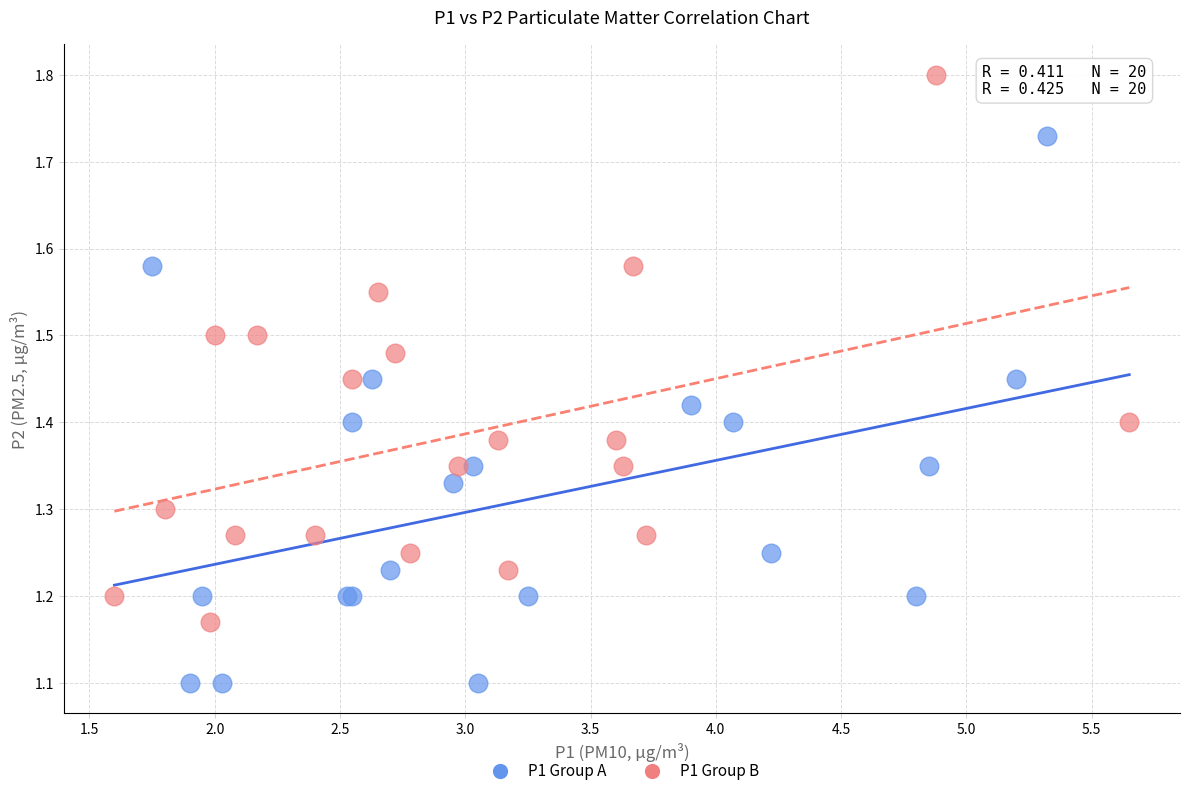

Which series contains the lowest Y value?

P1 Group A